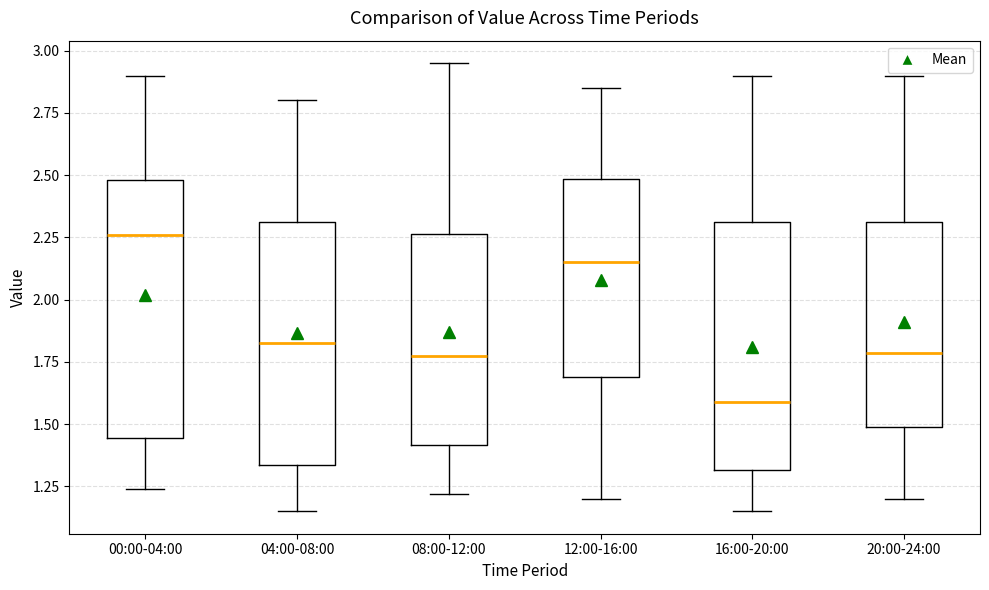

Reading left to right, transcribe this box plot: for each box, give where its median line is, the range the box spans, and where its two whiskers end, as read against the y-axis. The values are not printed on the chart, so give them approximately, as read against the axis.

00:00-04:00: median 2.25, box 1.45 to 2.50, whiskers 1.25 to 2.90
04:00-08:00: median 1.85, box 1.35 to 2.30, whiskers 1.15 to 2.80
08:00-12:00: median 1.80, box 1.40 to 2.25, whiskers 1.20 to 2.95
12:00-16:00: median 2.15, box 1.70 to 2.50, whiskers 1.20 to 2.85
16:00-20:00: median 1.60, box 1.30 to 2.30, whiskers 1.15 to 2.90
20:00-24:00: median 1.80, box 1.50 to 2.30, whiskers 1.20 to 2.90